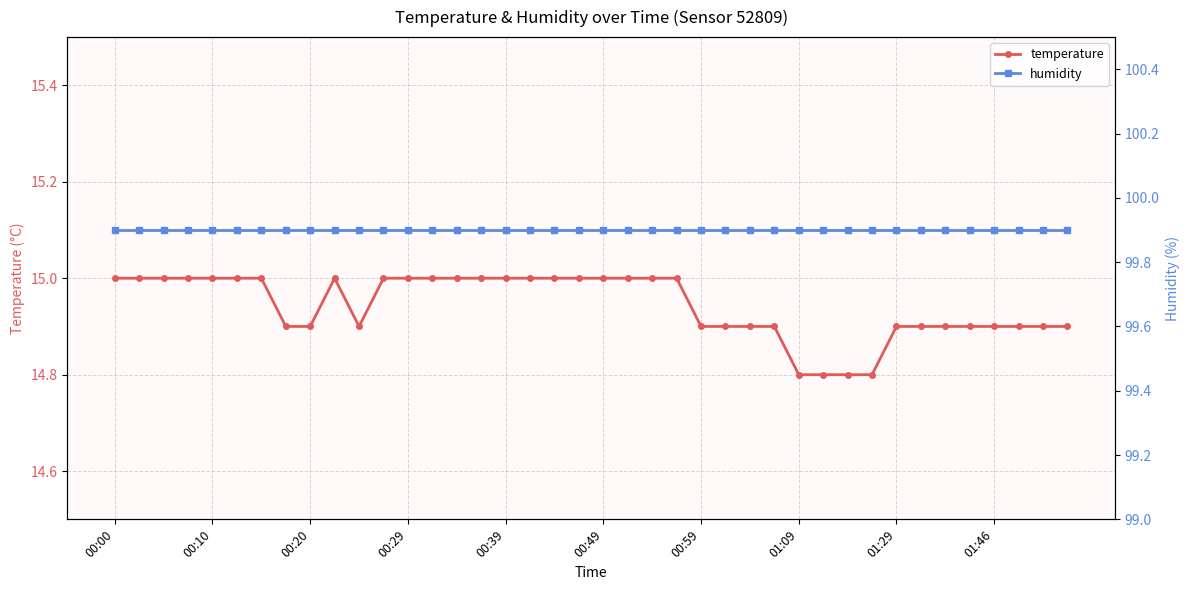

What is the average value of the humidity series?

99.9